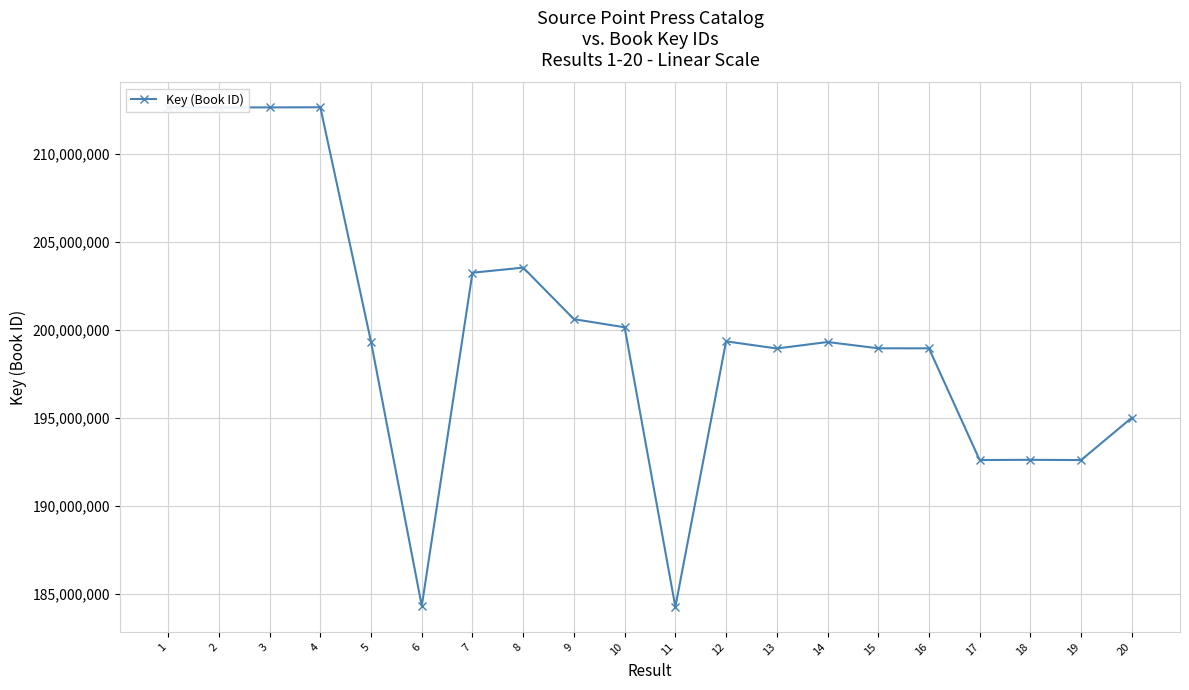

What is the change in value from 5 to 15?

-359894